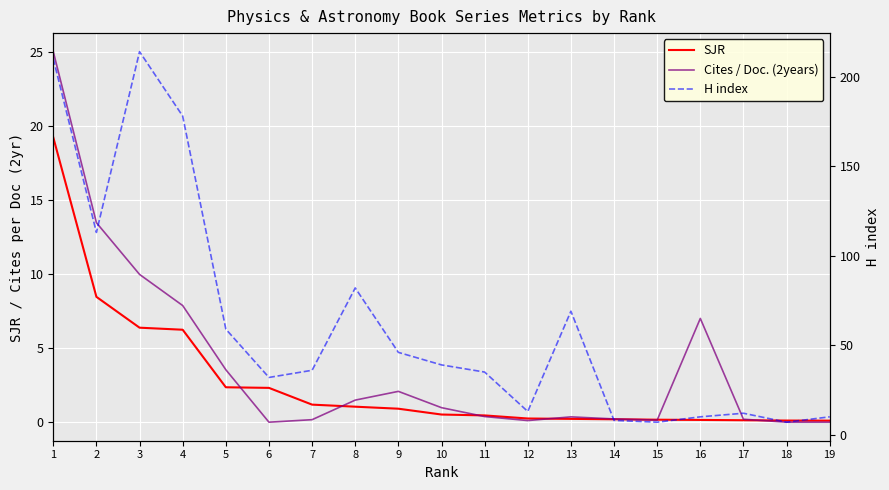

What is the difference between the second highest and minimum values in the H index series?

203.0